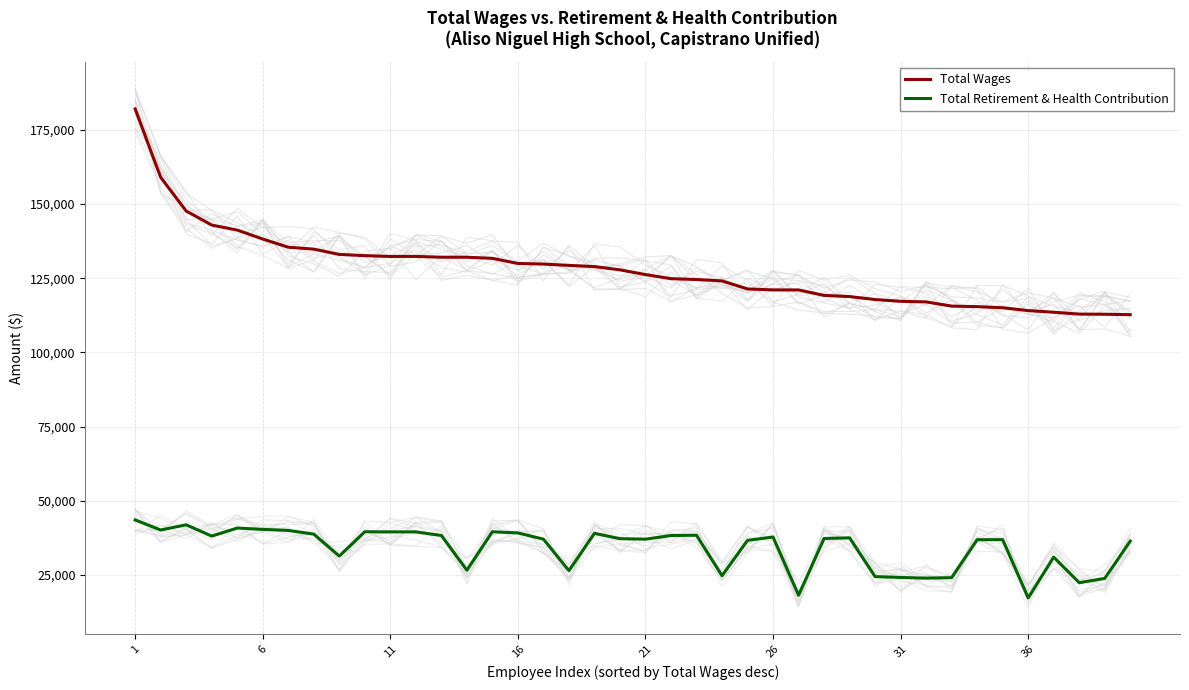

True or false: Total Retirement & Health Contribution and Total Wages cross at least once.

False